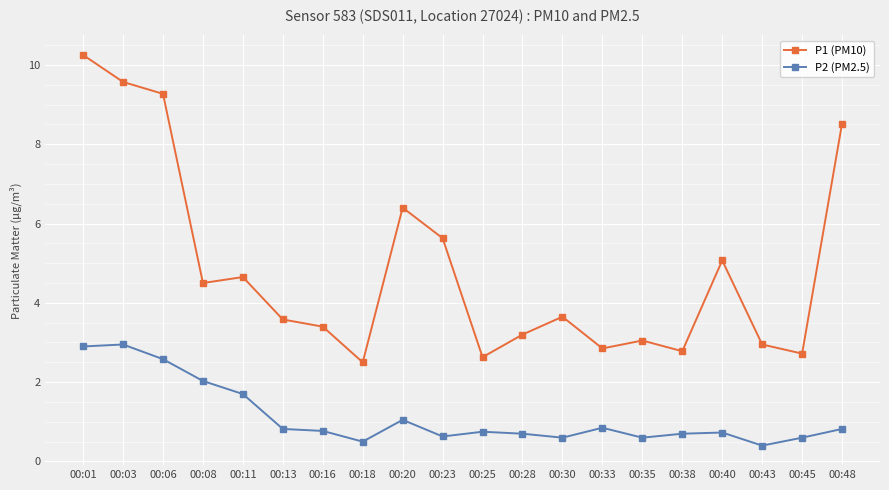

Read the P1 (PM10) value at 00:20.

6.4